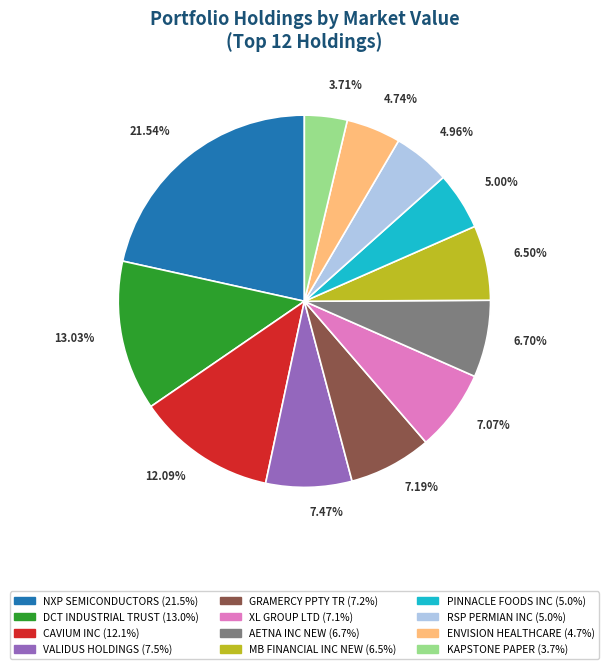

To the nearest percent, what is the difference between the CAVIUM INC and PINNACLE FOODS INC slice percentages?

7%